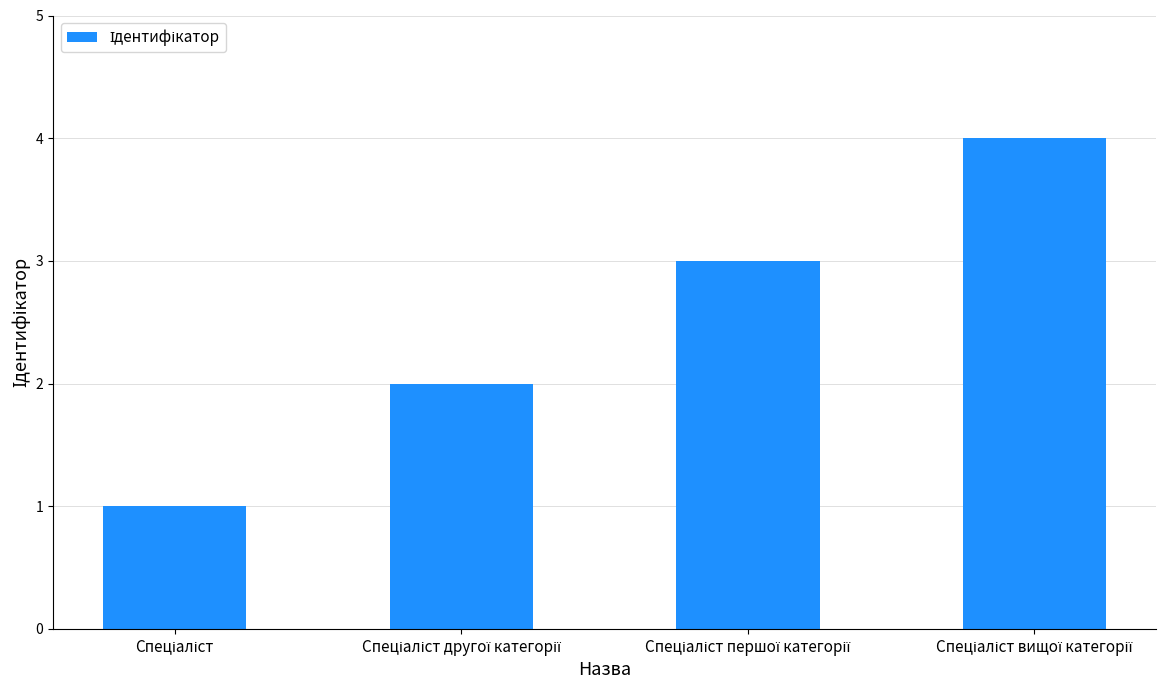

What is the greatest value displayed?

4